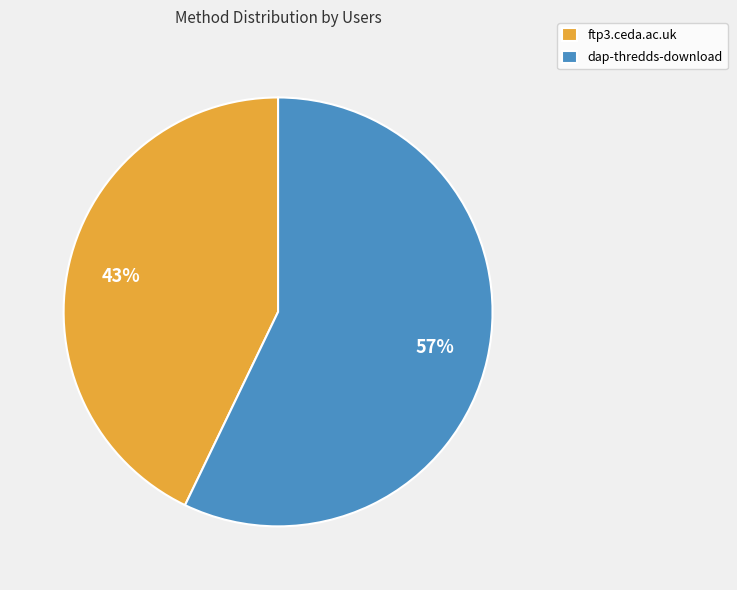

Does any single category account for the majority?

Yes